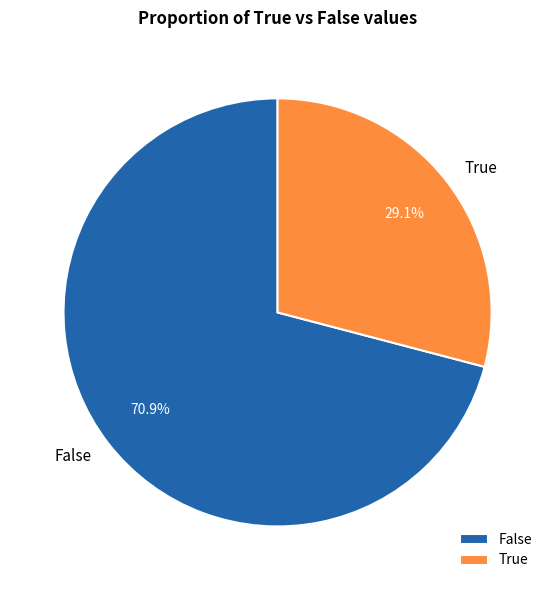

Which slice is the smallest?

True